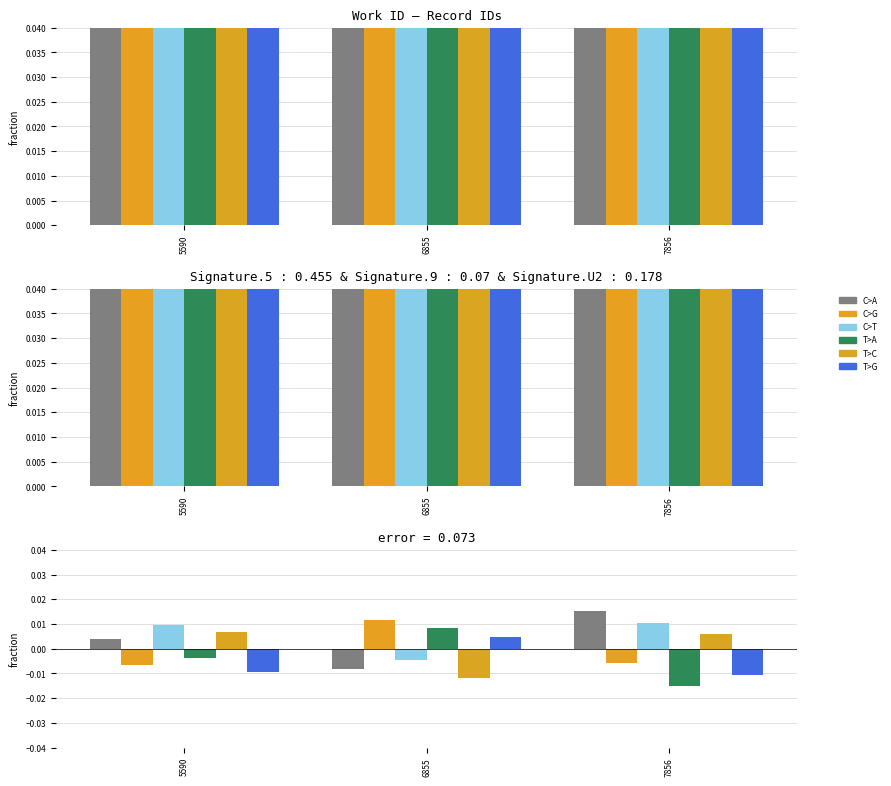

Count the T>A values in the range 0 to 1.

1